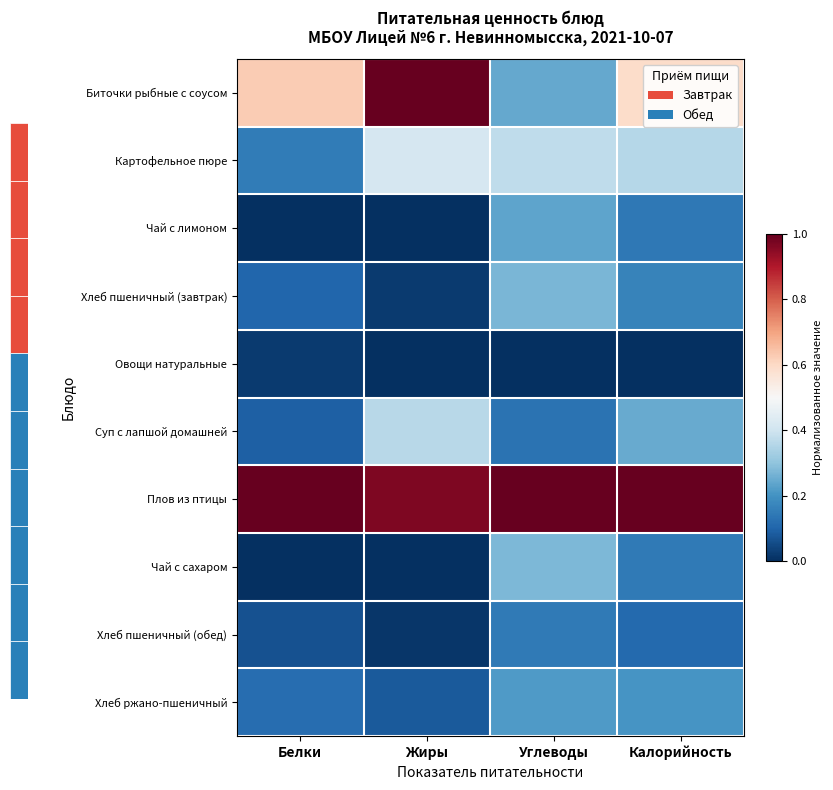

Reading left to right, what are all the values shown in this chart?

Биточки рыбные с соусом: Белки=0.6	Жиры=1.0	Углеводы=0.2	Калорийность=0.6
Картофельное пюре: Белки=0.1	Жиры=0.4	Углеводы=0.4	Калорийность=0.4
Чай с лимоном: Белки=0.0	Жиры=0.0	Углеводы=0.2	Калорийность=0.1
Хлеб пшеничный (завтрак): Белки=0.1	Жиры=0.0	Углеводы=0.3	Калорийность=0.2
Овощи натуральные: Белки=0.0	Жиры=0.0	Углеводы=0.0	Калорийность=0.0
Суп с лапшой домашней: Белки=0.1	Жиры=0.4	Углеводы=0.1	Калорийность=0.2
Плов из птицы: Белки=1.0	Жиры=1.0	Углеводы=1.0	Калорийность=1.0
Чай с сахаром: Белки=0.0	Жиры=0.0	Углеводы=0.3	Калорийность=0.1
Хлеб пшеничный (обед): Белки=0.1	Жиры=0.0	Углеводы=0.1	Калорийность=0.1
Хлеб ржано-пшеничный: Белки=0.1	Жиры=0.1	Углеводы=0.2	Калорийность=0.2